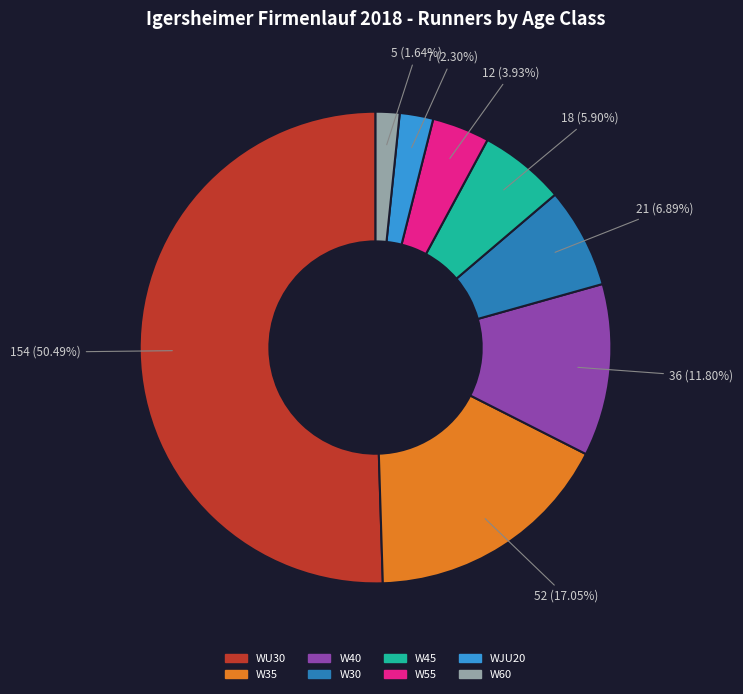

Combined, do W35 and W40 account for over 50%?

No